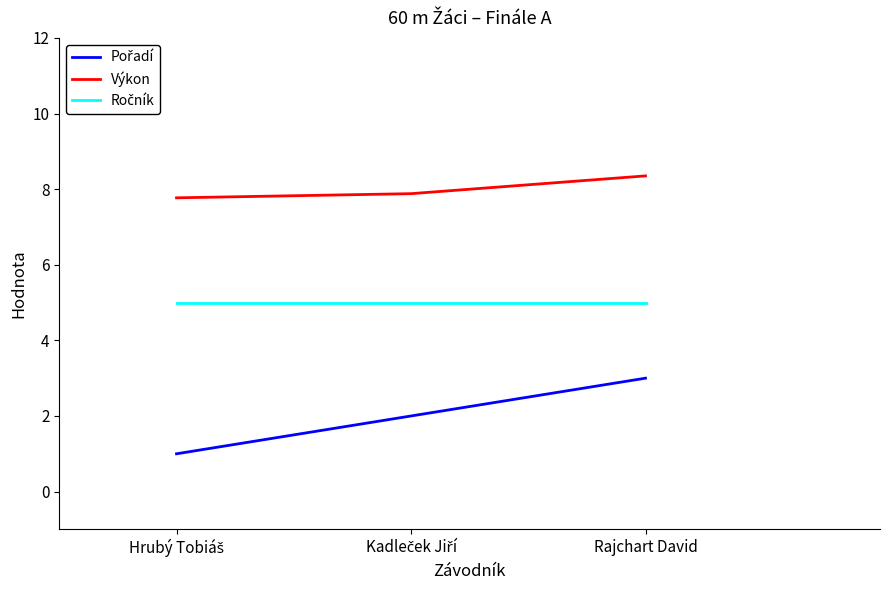

At which label does Výkon reach its peak?

Rajchart David